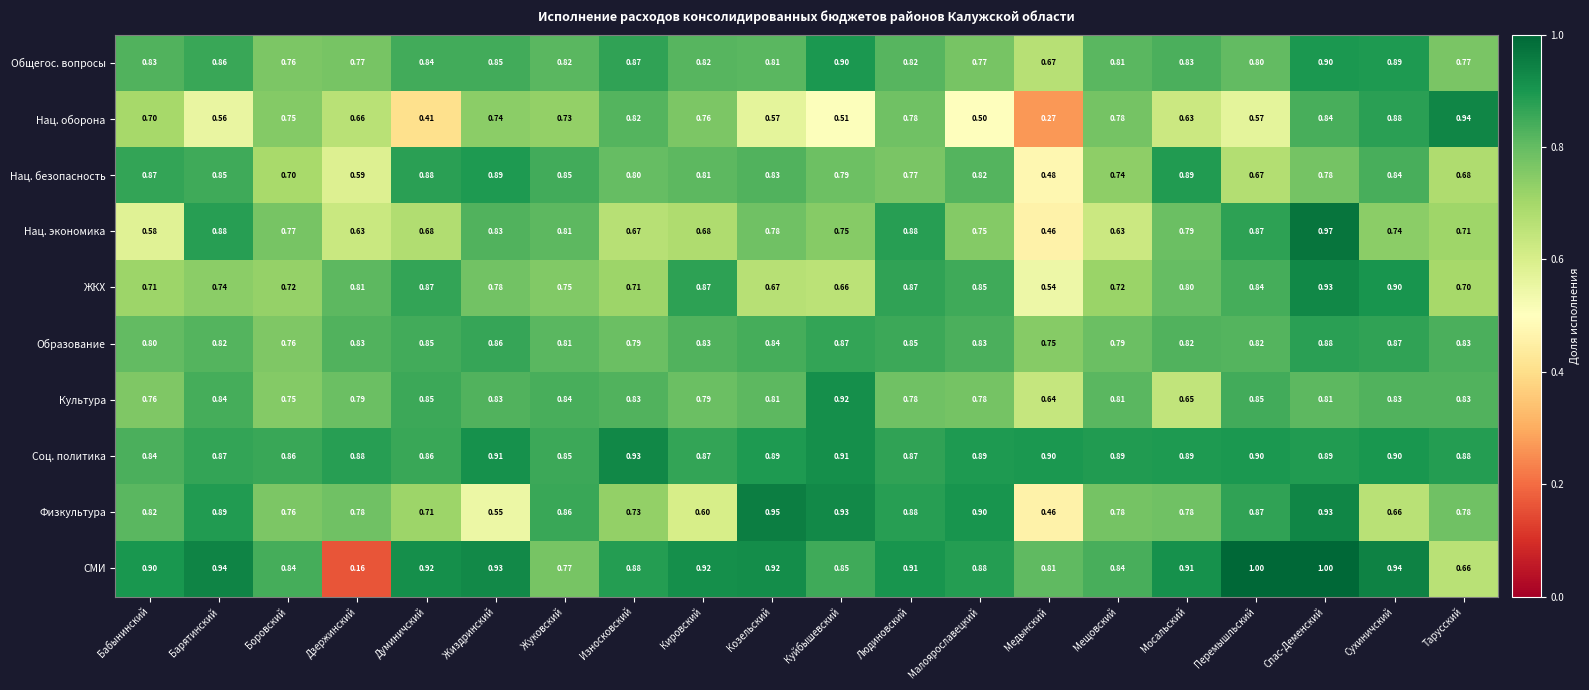

Which series has the largest total across all categories?

Соц. политика